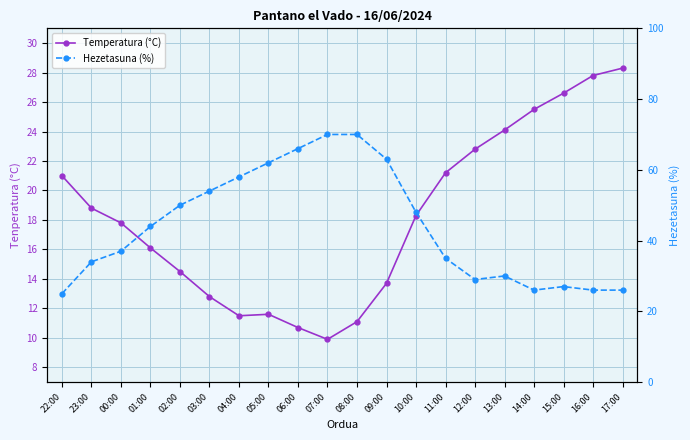

At which category does Temperatura (°C) reach its first local valley?

04:00